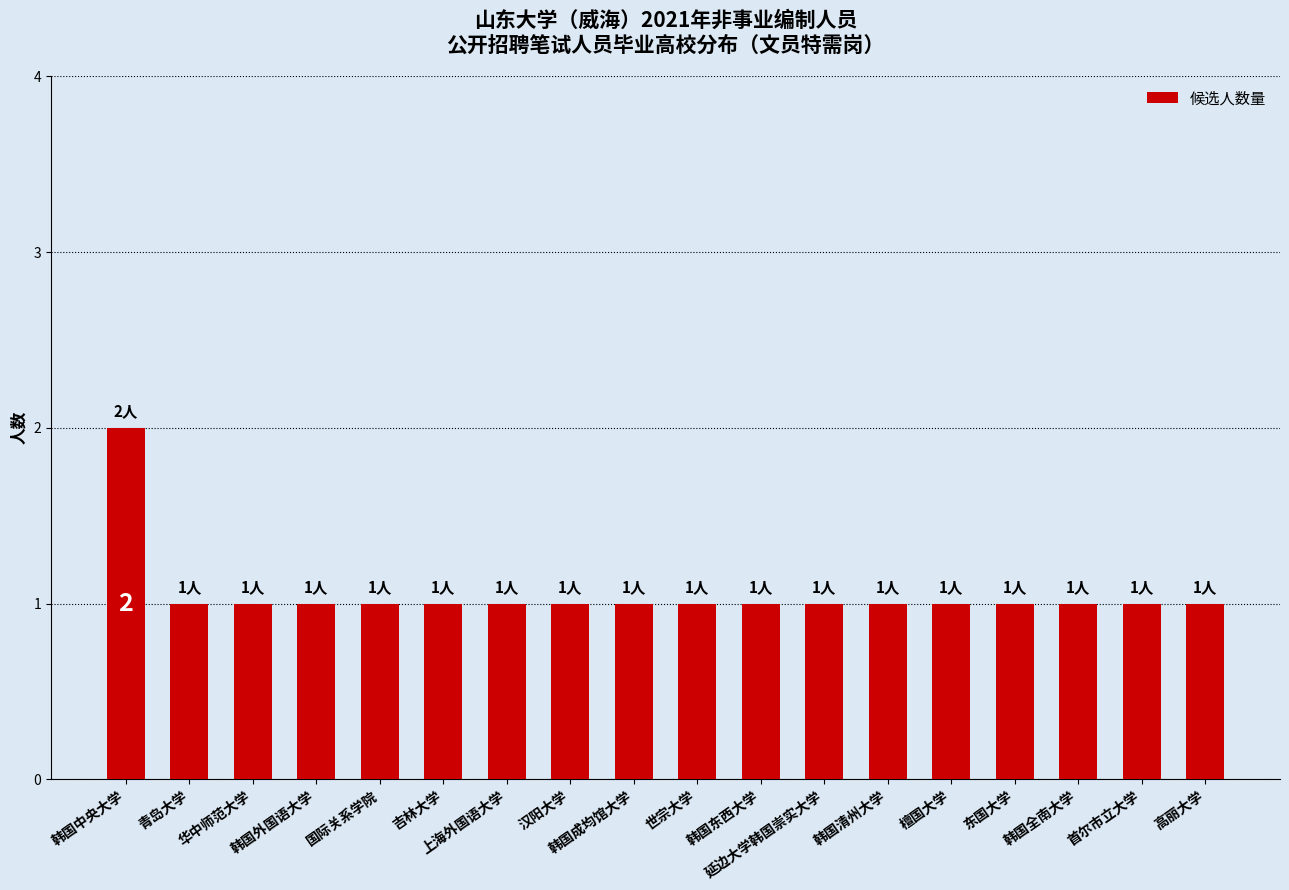

What position from the left is 青岛大学?

2